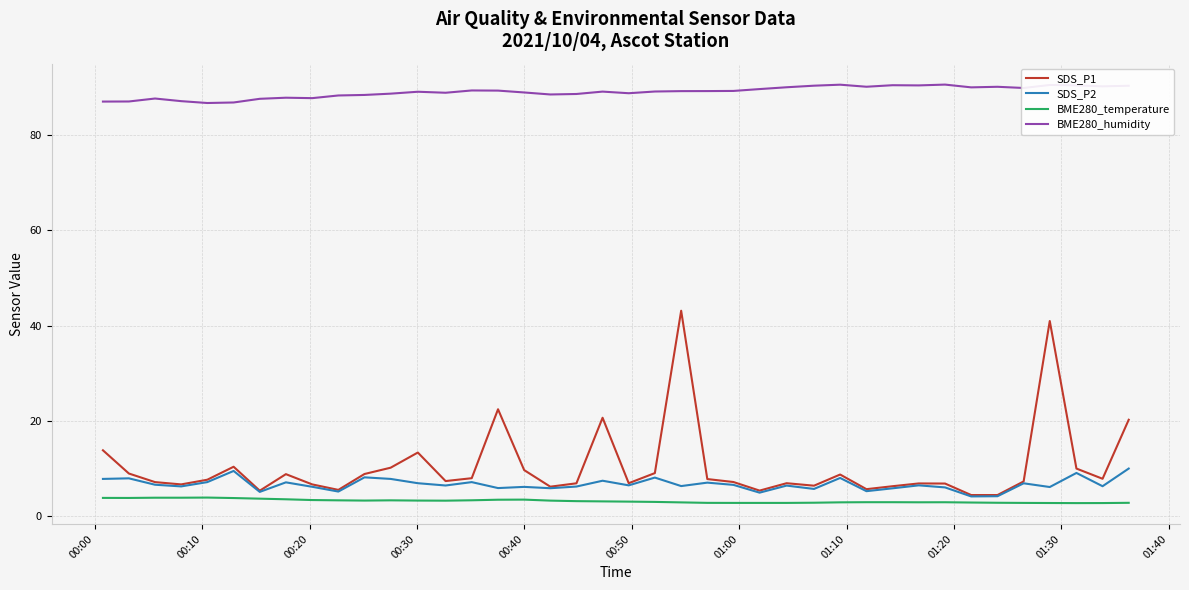

Which series has the largest range (max minus min)?

SDS_P1